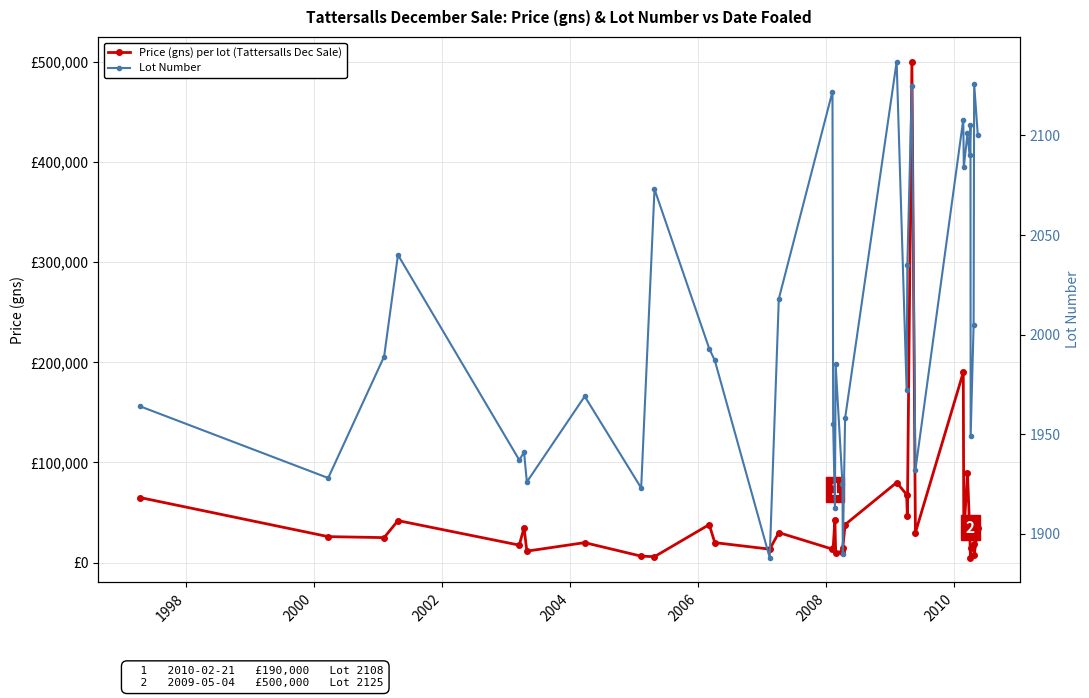

What are all the series names shown in the legend?

Price (gns) per lot (Tattersalls Dec Sale), Lot Number